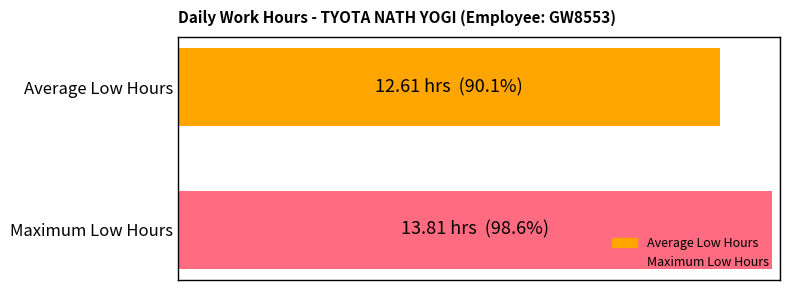

What are all the series names shown in the legend?

Average Low Hours, Maximum Low Hours